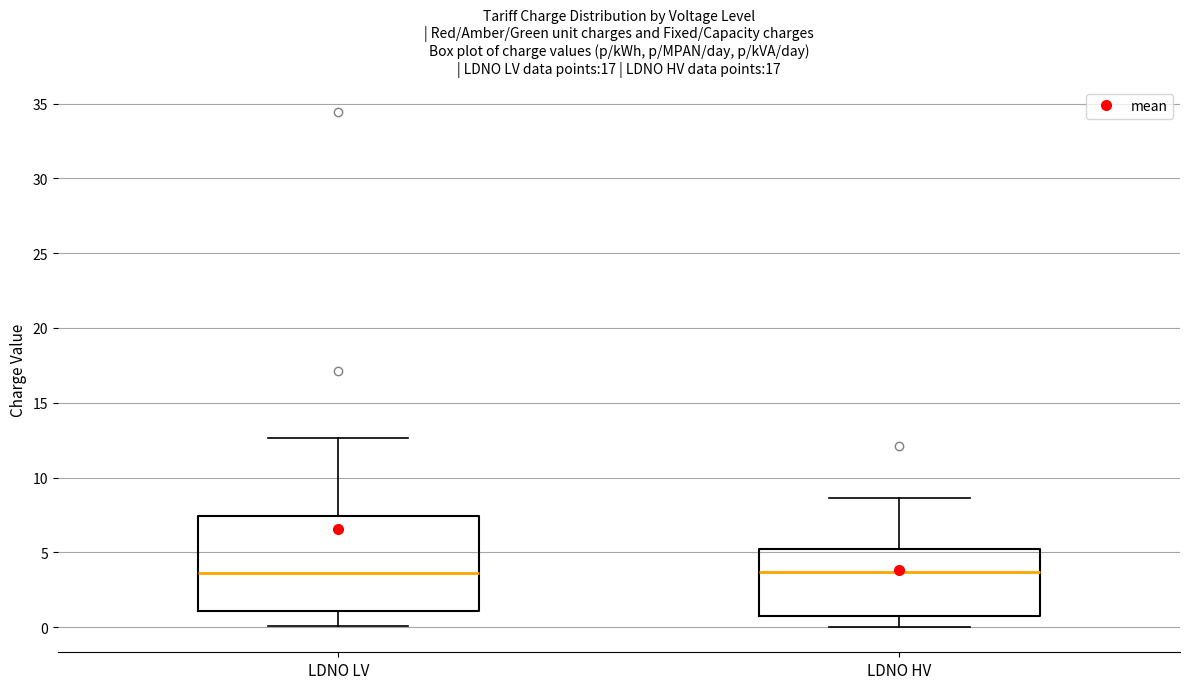

Reading left to right, transcribe this box plot: for each box, give where its median line is, the range the box spans, and where its two whiskers end, as read against the y-axis. The values are not printed on the chart, so give them approximately, as read against the axis.

LDNO LV: median 3.5, box 1.0 to 7.5, whiskers 0.0 to 12.5
LDNO HV: median 3.5, box 1.0 to 5.5, whiskers 0.0 to 8.5